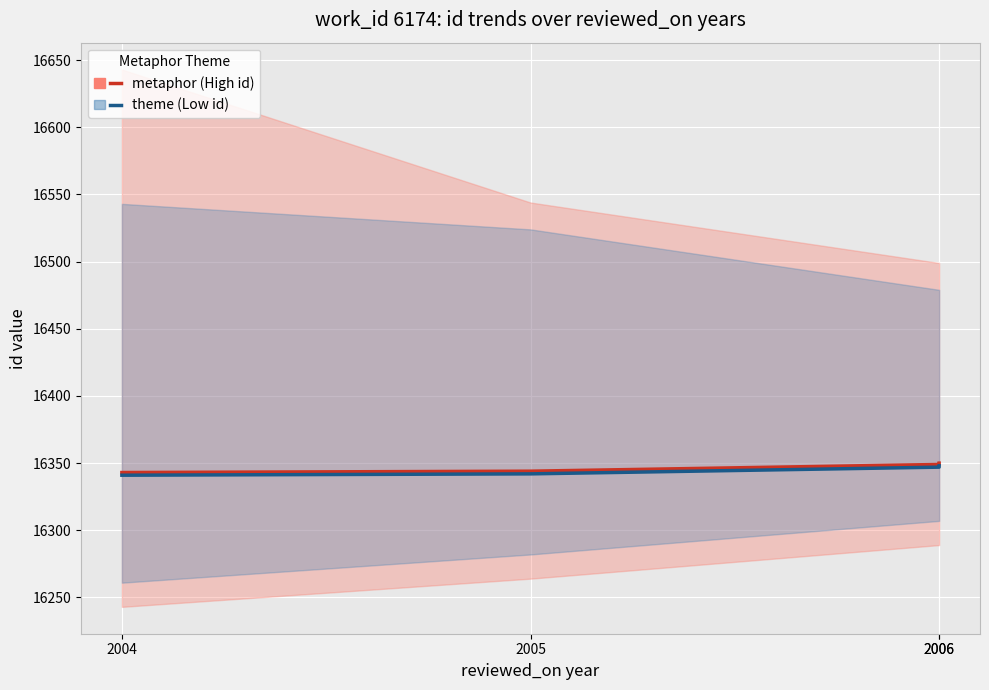

True or false: theme (Low id) has more than 0 interior local peaks.

False